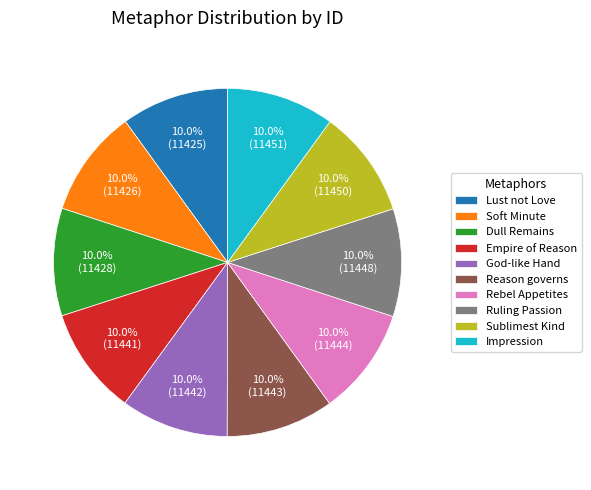

Approximately how many times larger is the value at Sublimest Kind compared to Soft Minute?

1.0